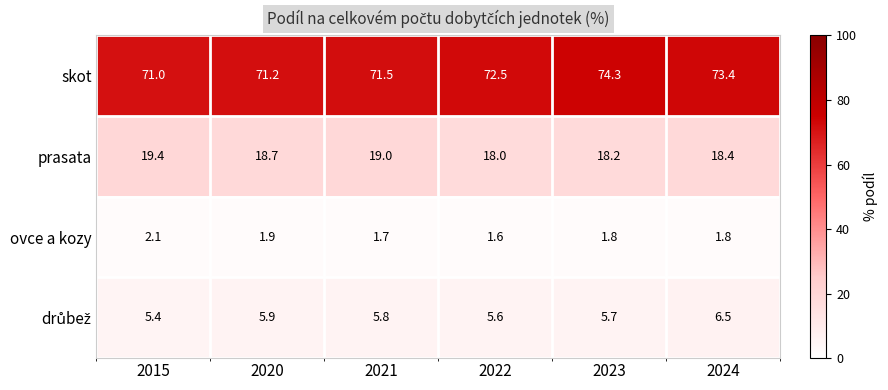

Which series changed the most between 2022 and 2023?

skot